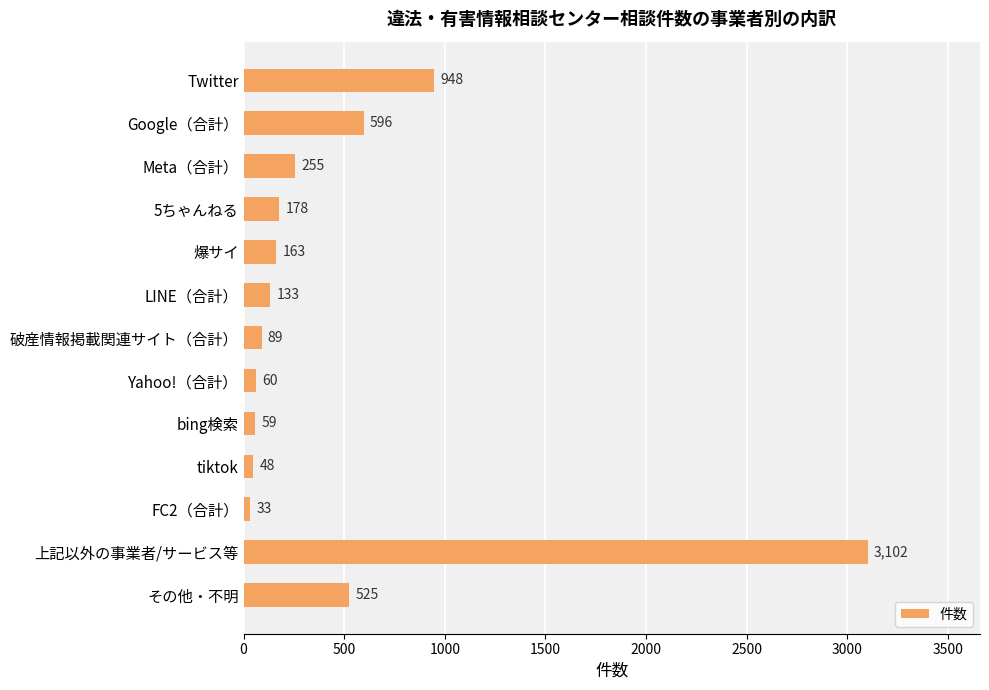

True or false: the data shows 178 at 5ちゃんねる.

True